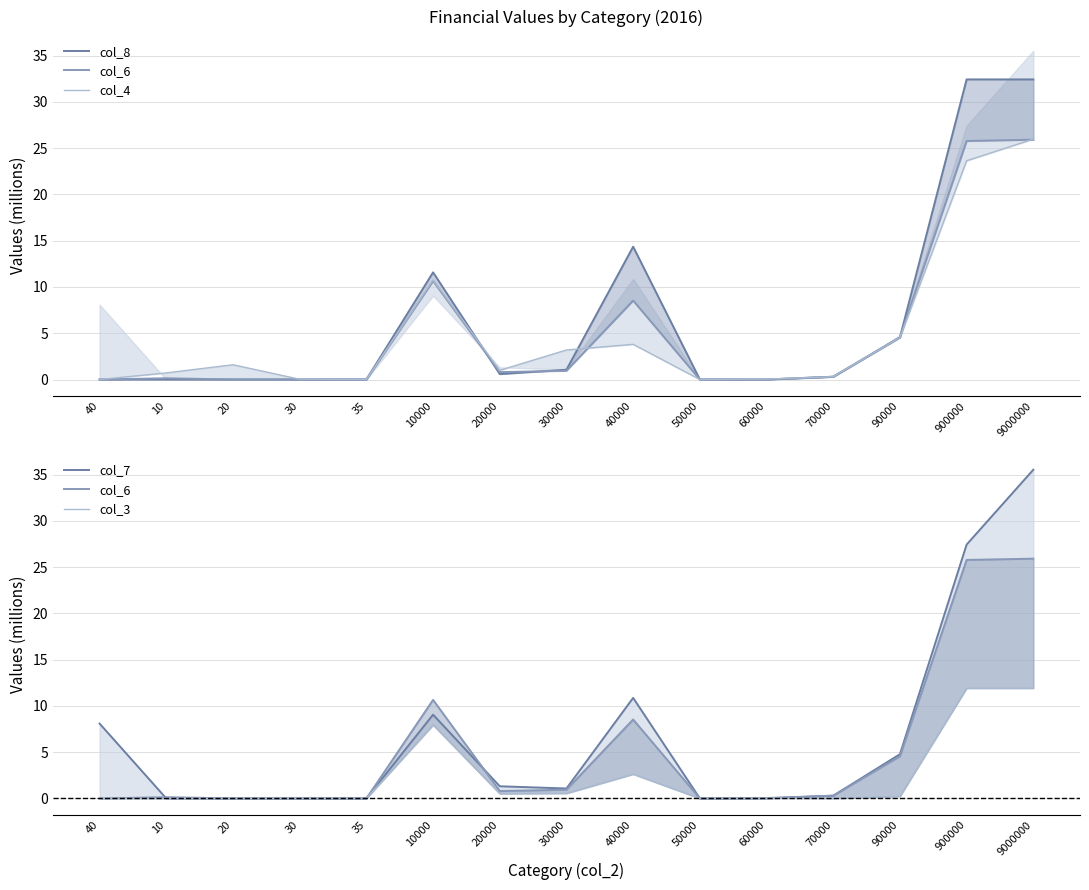

Count the number of data series in this chart.

5